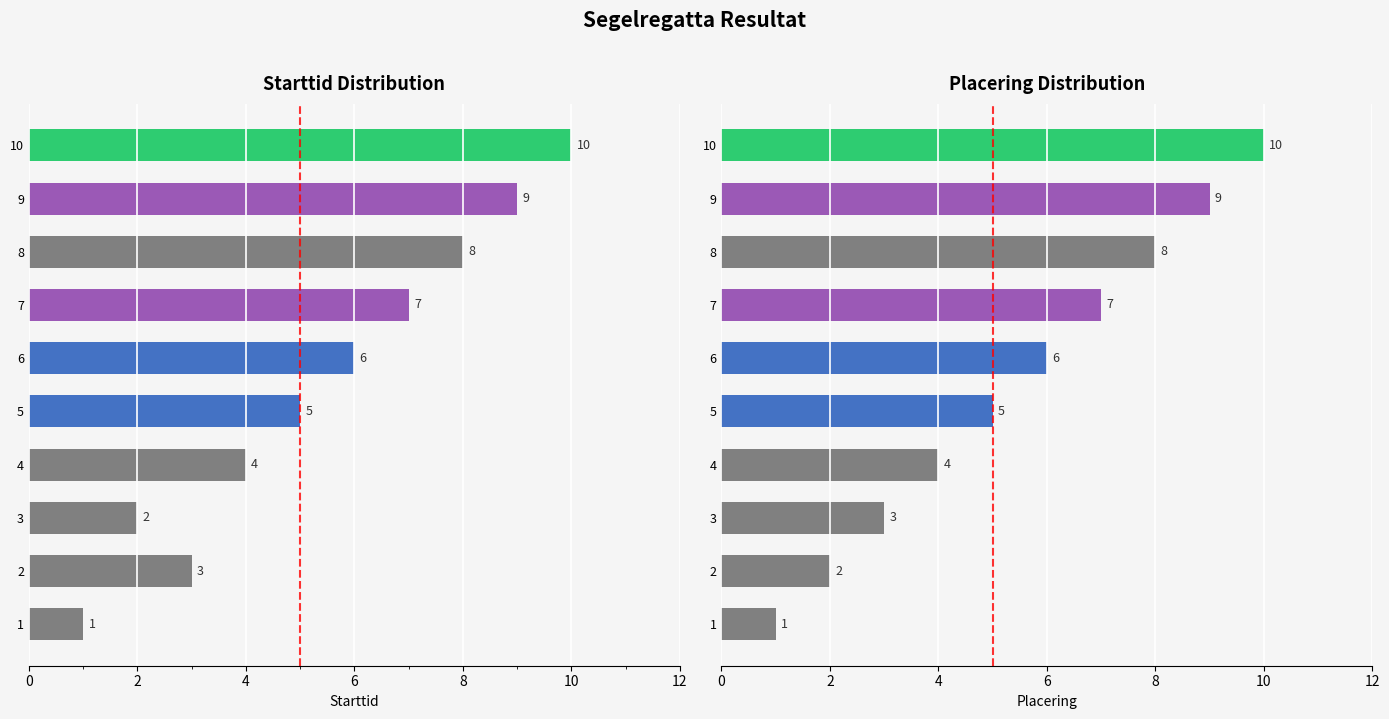

Is it true that Starttid equals 13 at 8?

False